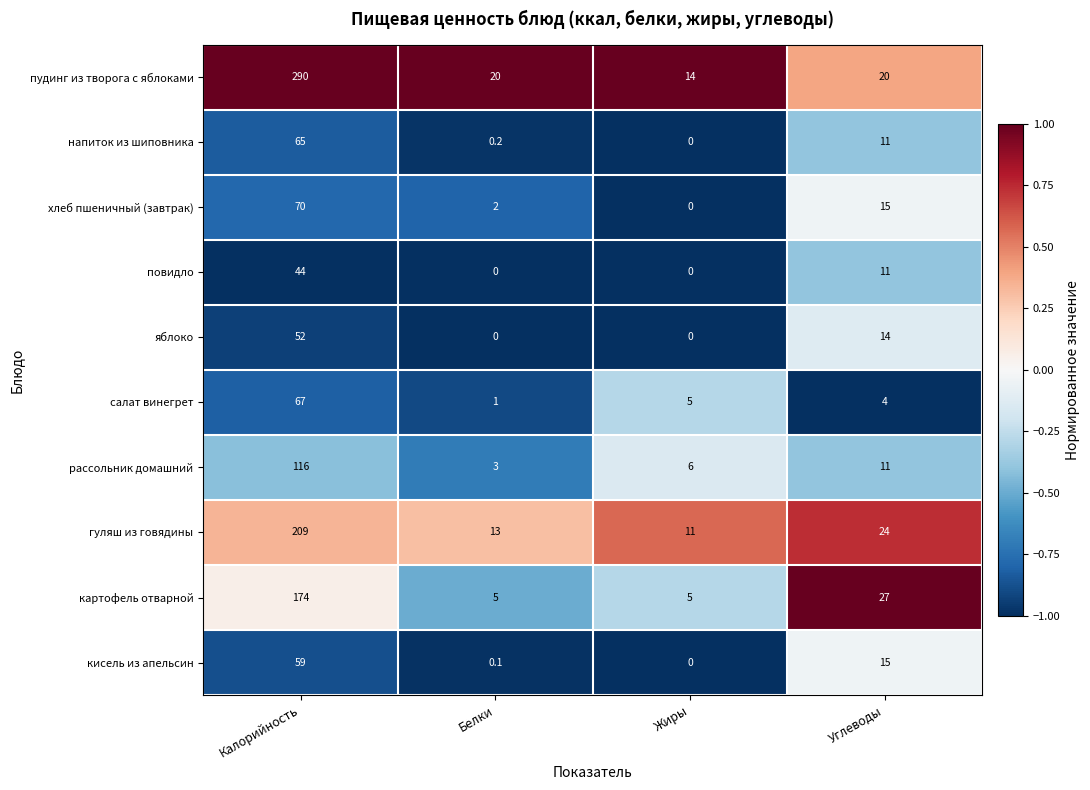

At which category is the sum across all series the highest?

Калорийность